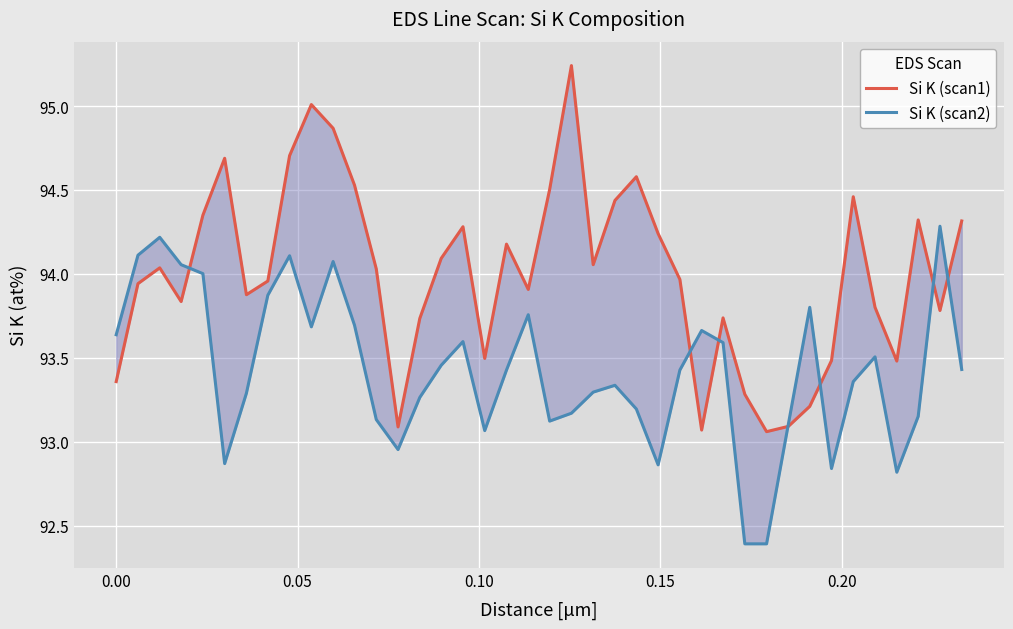

After their last crossing, which series has the higher values: Si K (scan1) or Si K (scan2)?

Si K (scan1)